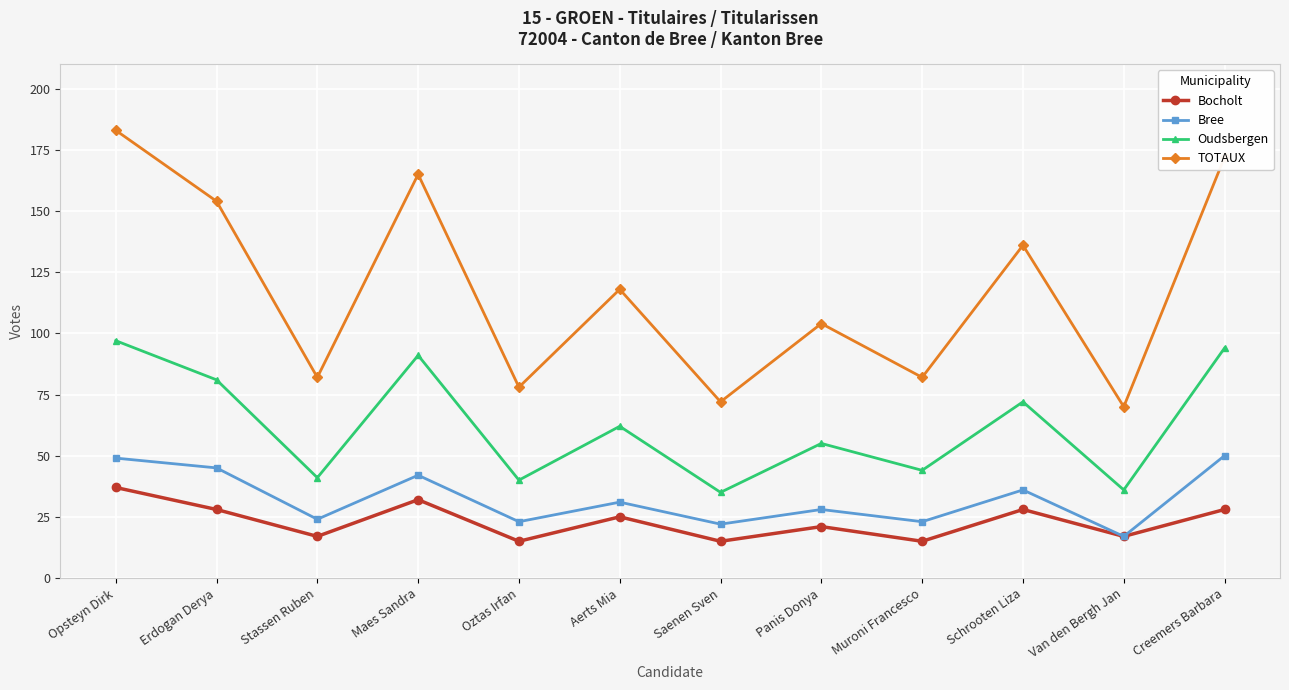

What are all the series names shown in the legend?

Bocholt, Bree, Oudsbergen, TOTAUX